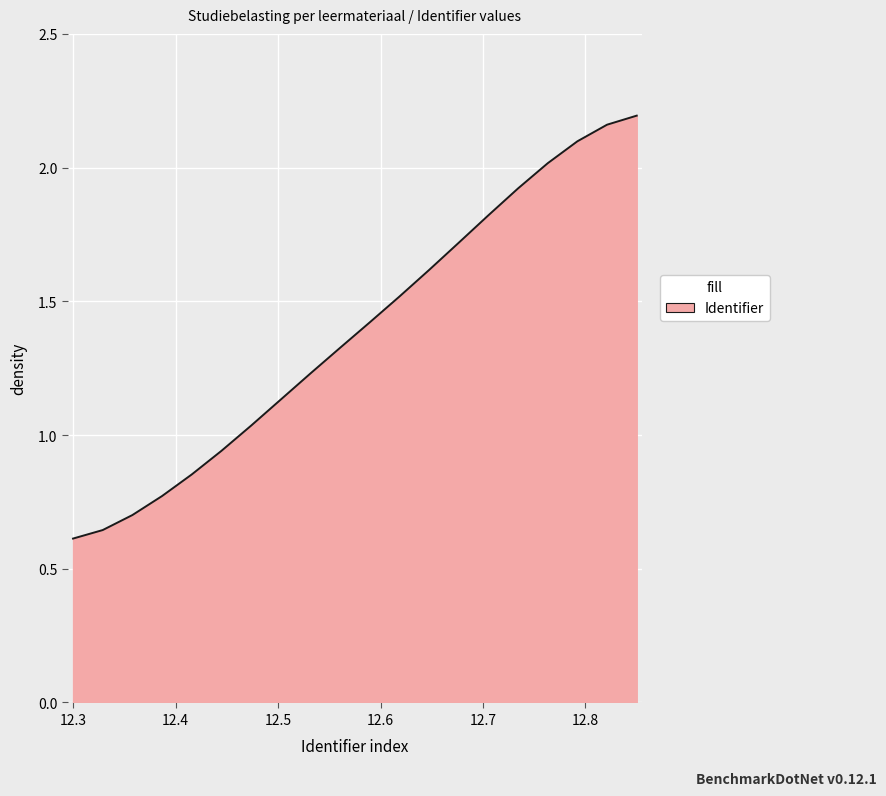

What is the difference between the maximum and minimum values?

1.6